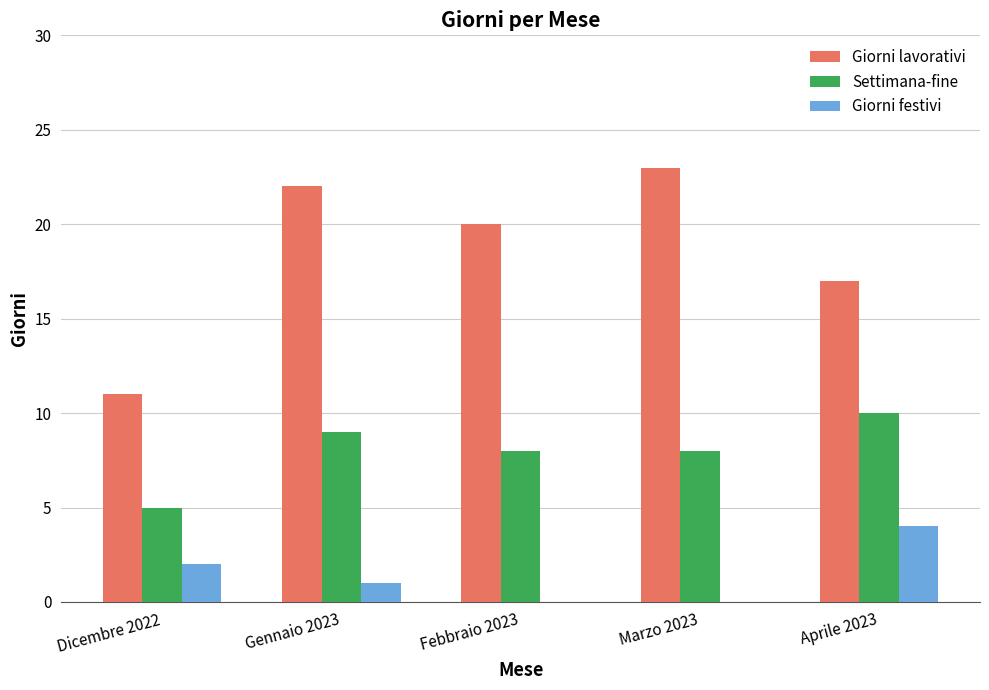

What value does the Giorni festivi series have at Aprile 2023?

4